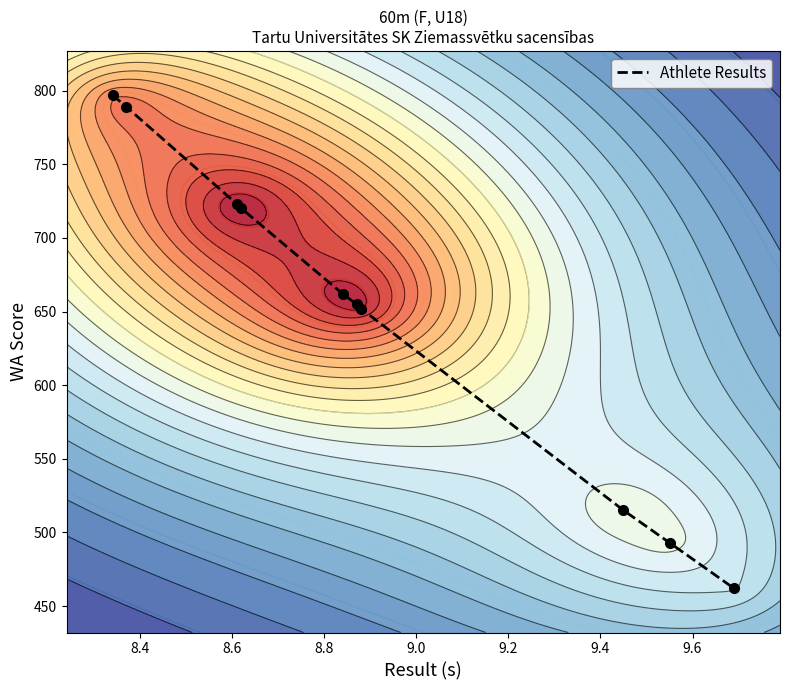

What is the highest value of the Athlete Results series?

797